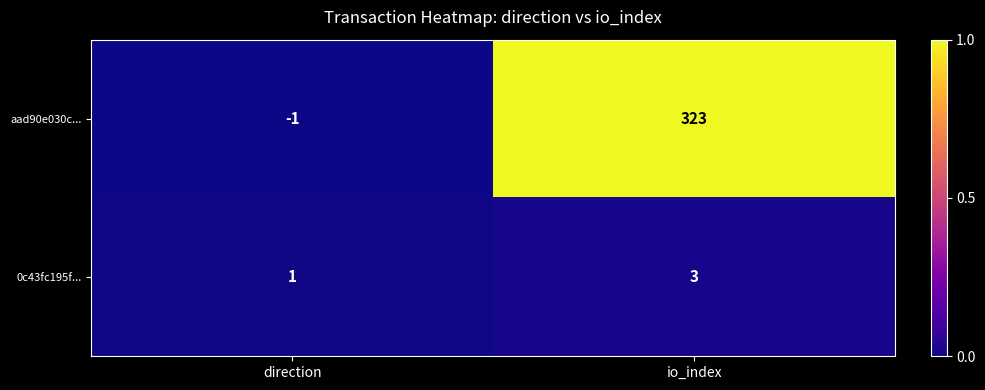

Rank the series by their maximum value, from lowest to highest.

0c43fc195f..., aad90e030c...